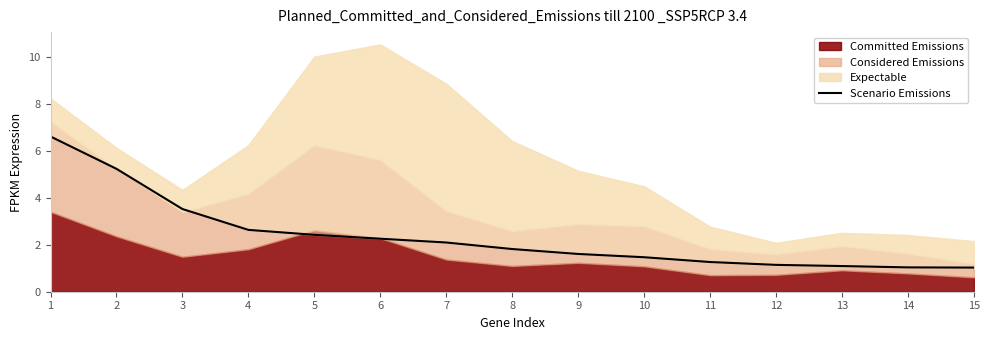

Reading left to right, list all the values displayed in this chart.

6.6	5.2	3.5	2.6	2.4	2.3	2.1	1.8	1.6	1.5	1.3	1.1	1.1	1.0	1.0